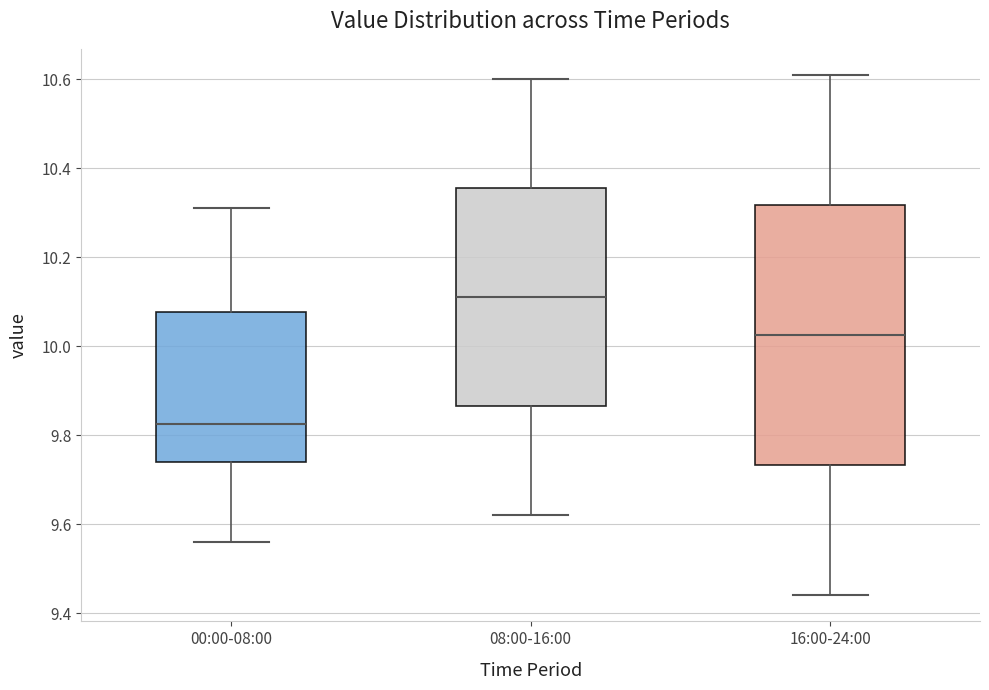

Comparing the boxes themselves (not the whiskers), which one is the tallest?

16:00-24:00